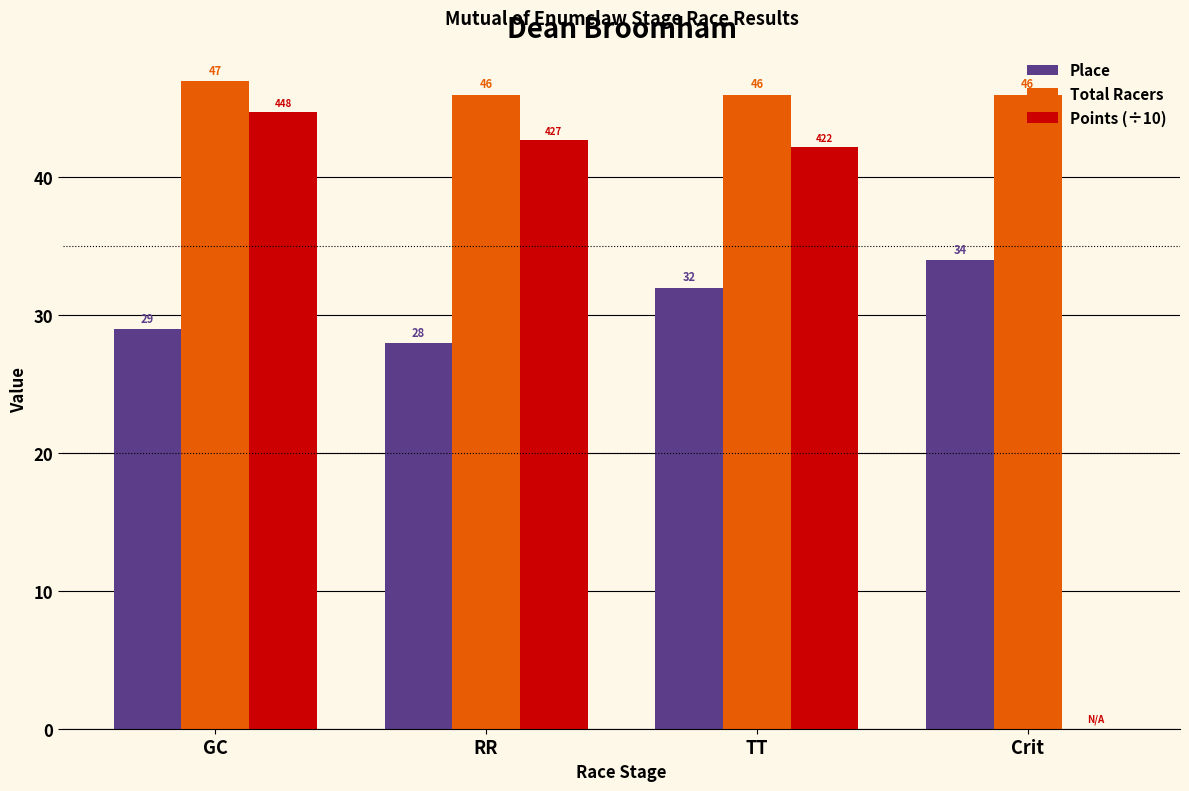

Which series changed the most between GC and RR?

Points (÷10)